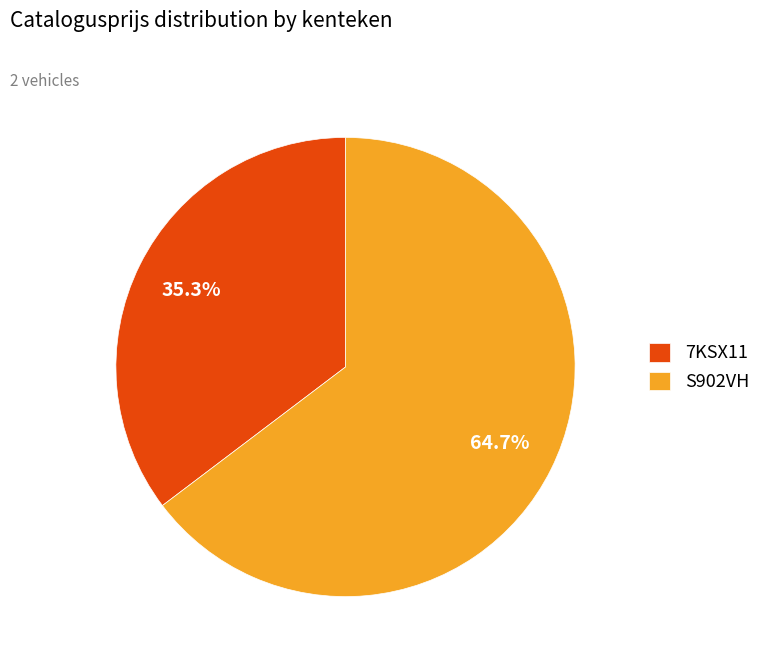

Which category has the biggest portion of the pie?

S902VH